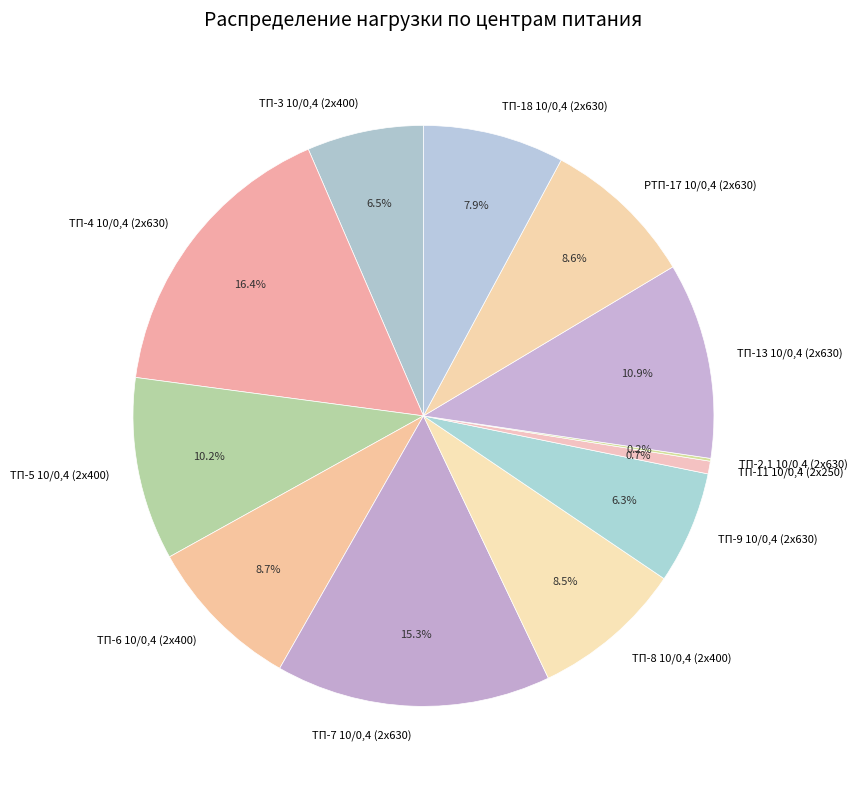

To the nearest percent, what is the average slice percentage?

8%